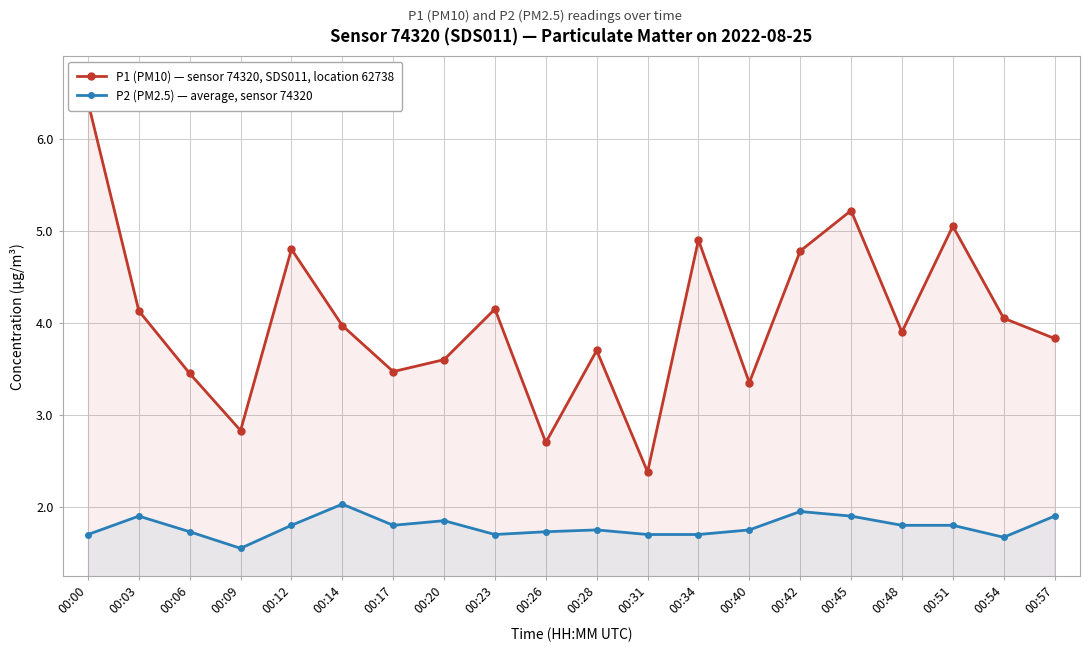

What are all the series names shown in the legend?

P1 (PM10) — sensor 74320, SDS011, location 62738, P2 (PM2.5) — average, sensor 74320